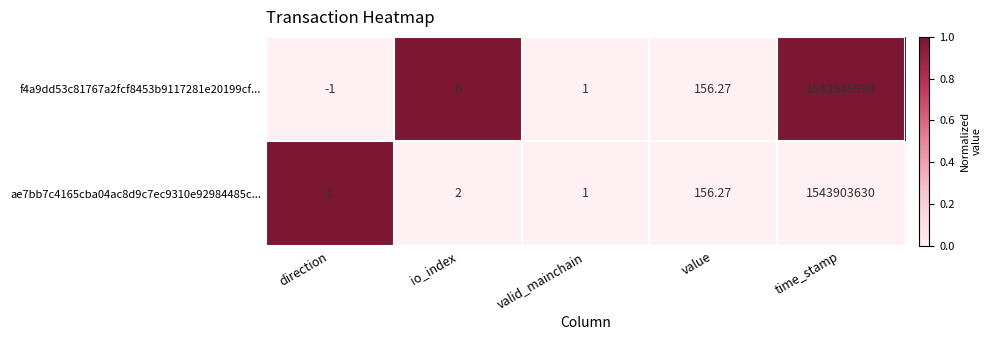

At how many categories does at least one series exceed 0?

5